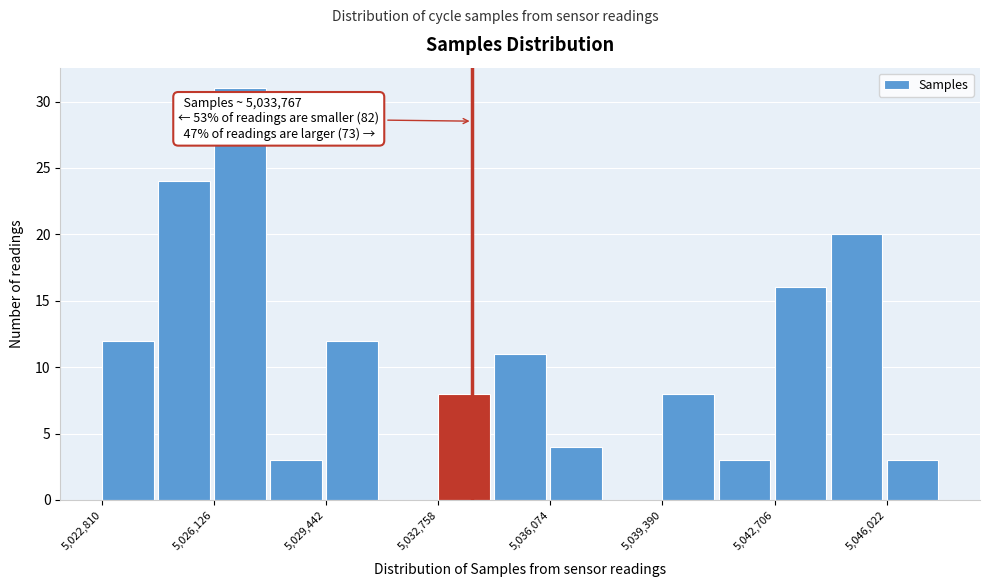

Around what value on the x-axis is the tallest bar? Give the approximate position of its centre, as read against the axis.

5027000